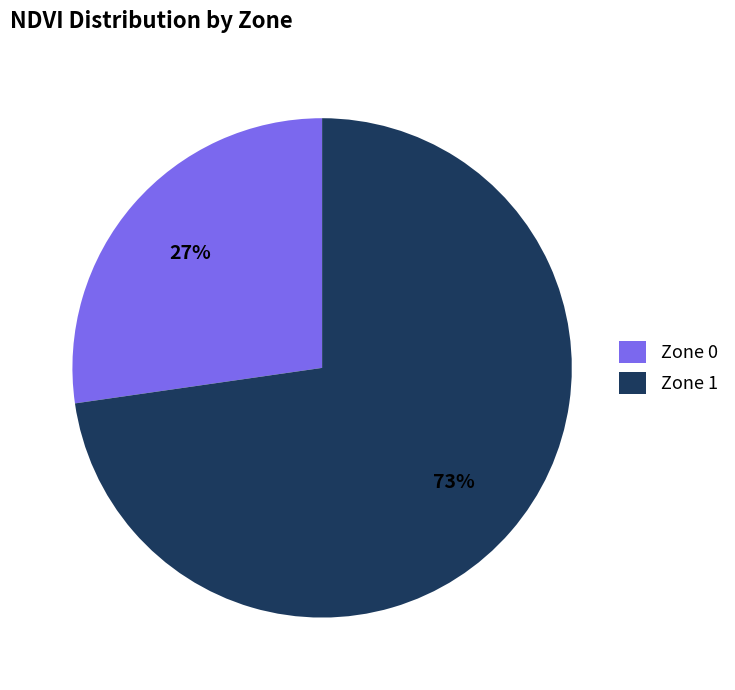

To the nearest percent, what portion does Zone 0 represent?

27%